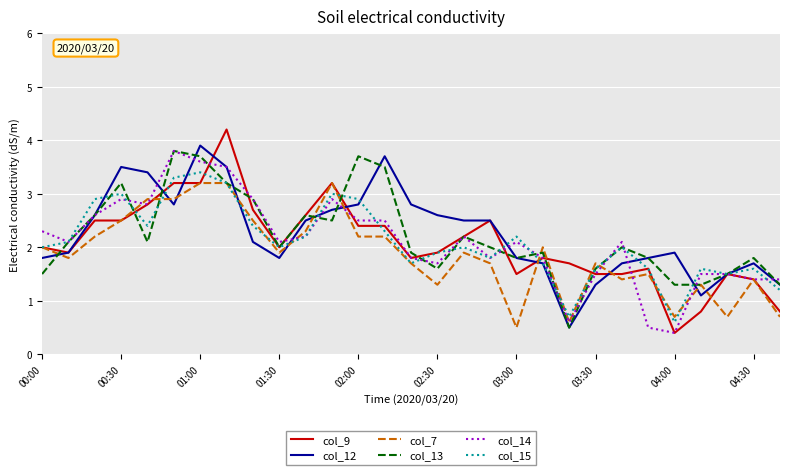

What is the lowest value of the col_9 series?

0.4